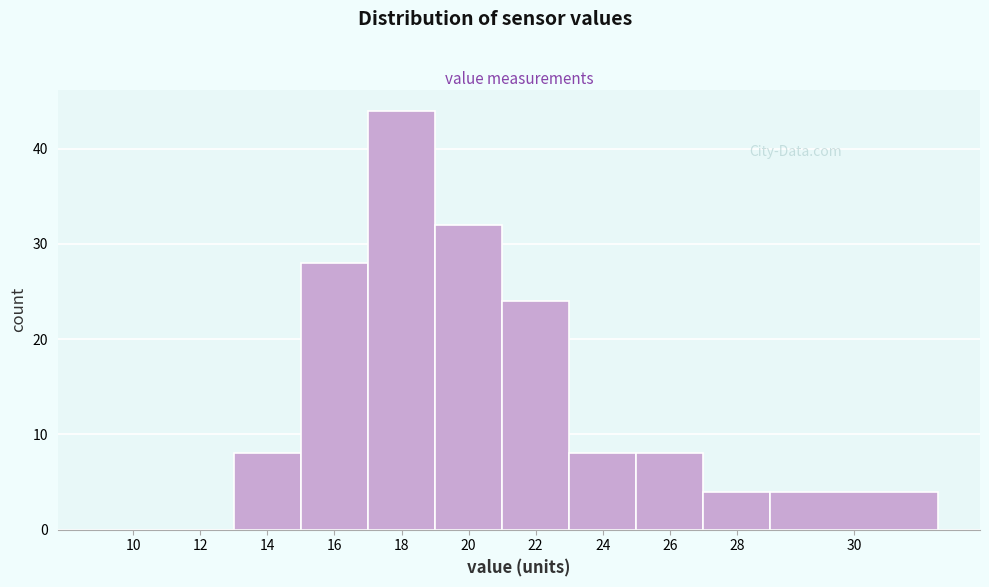

Reading right to left, what are all the values shown in this chart?

30=4	28=4	26=8	24=8	22=24	20=32	18=44	16=28	14=8	12=0	10=0